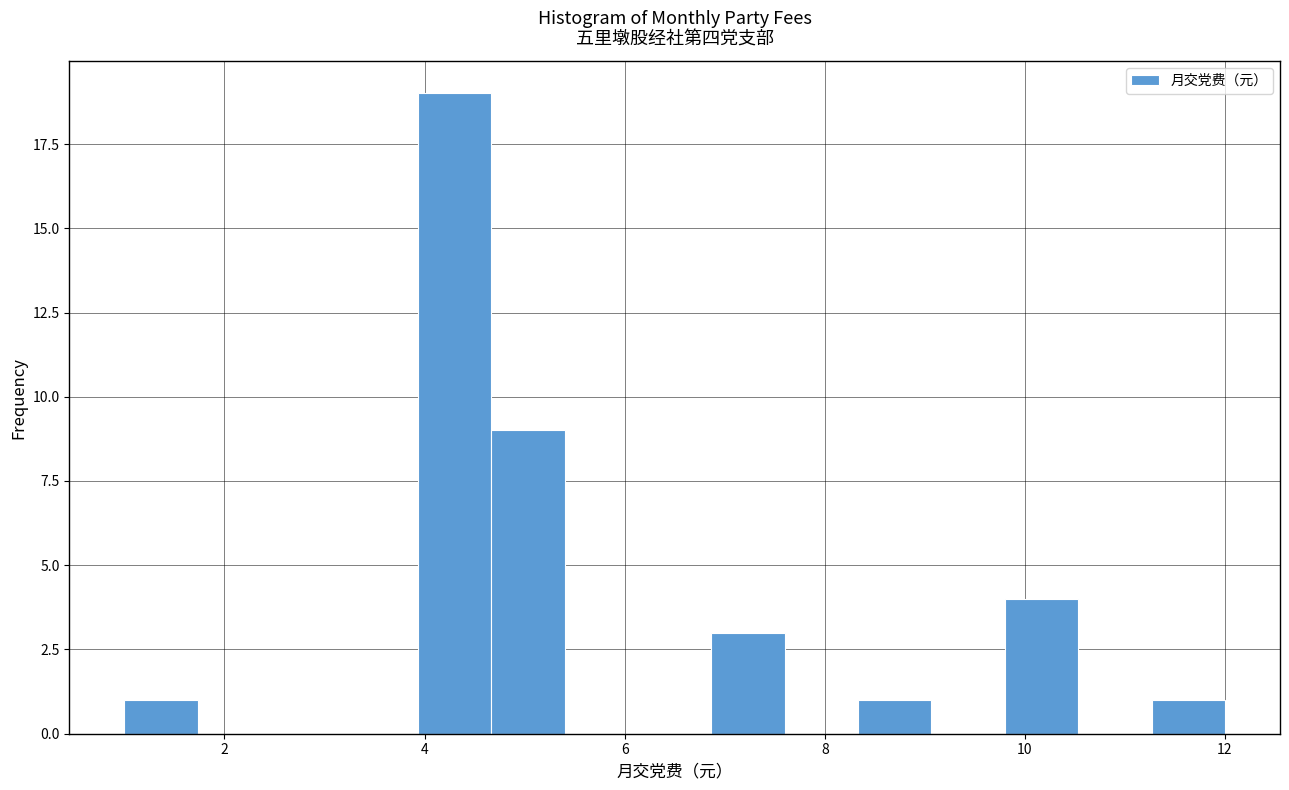

Read against the x-axis, roughly where is the centre of the tallest bar?

4.4